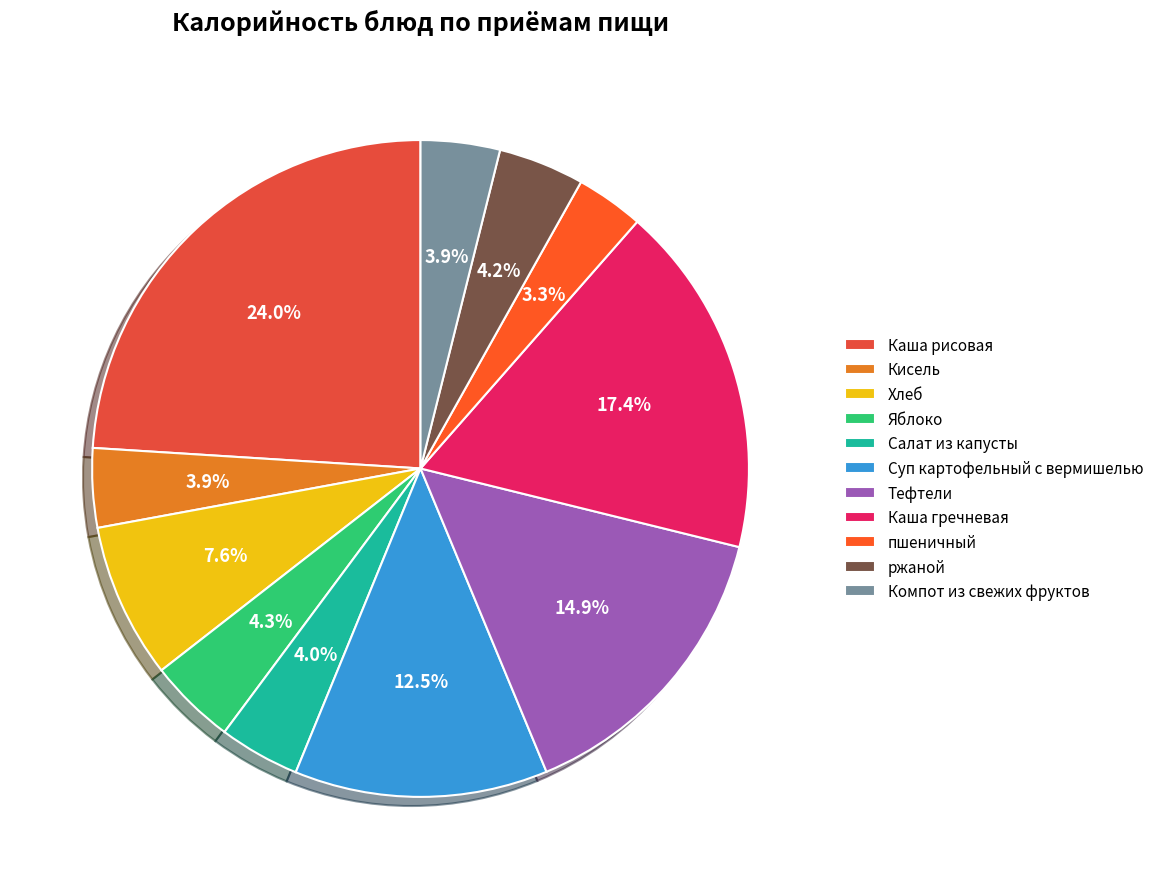

What percentage is the Тефтели slice, to the nearest percent?

15%